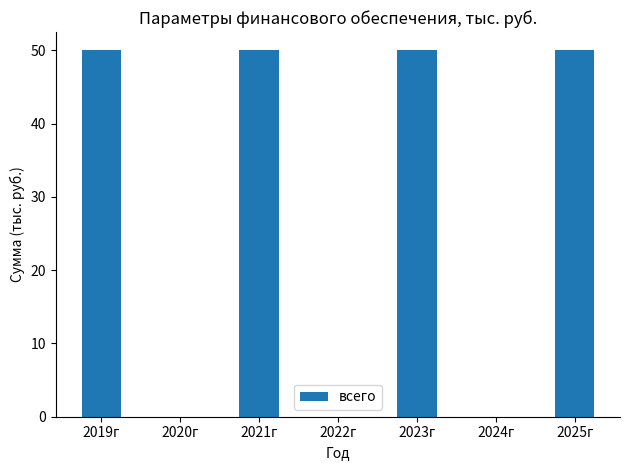

Are the bars grouped side by side (vs. stacked)?

No